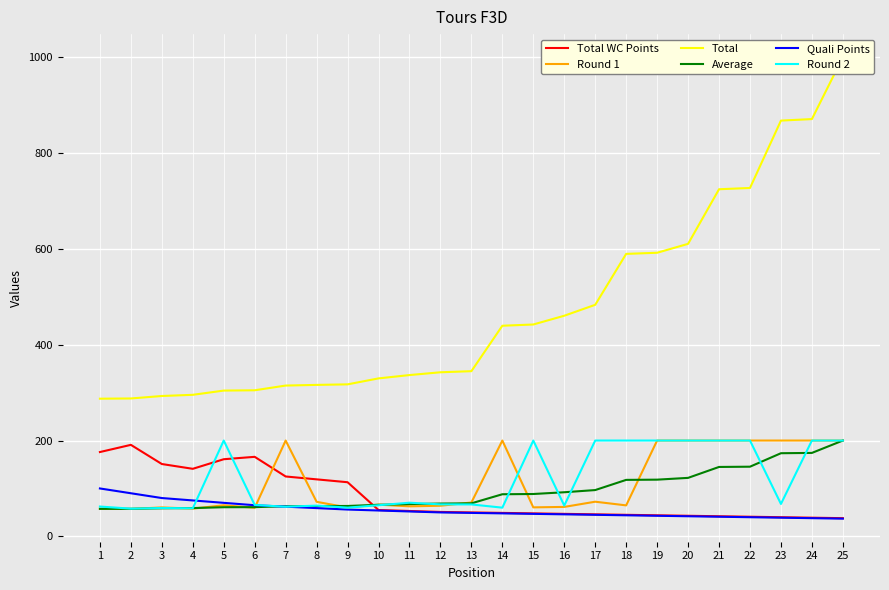

What are all the series names shown in the legend?

Total WC Points, Round 1, Total, Average, Quali Points, Round 2